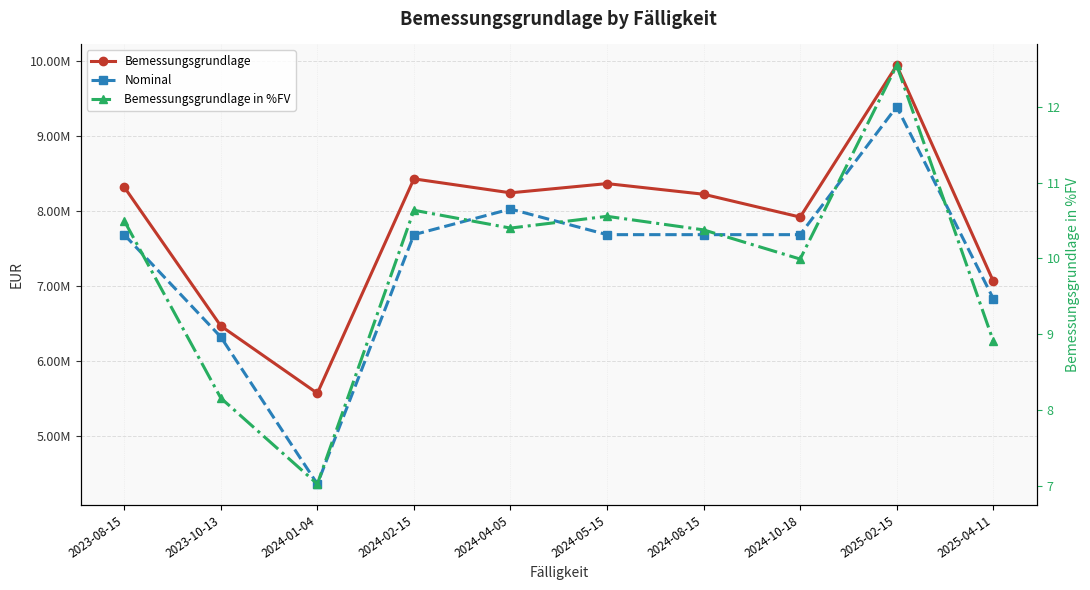

How many data points in Bemessungsgrundlage in %FV are less than 10?

4